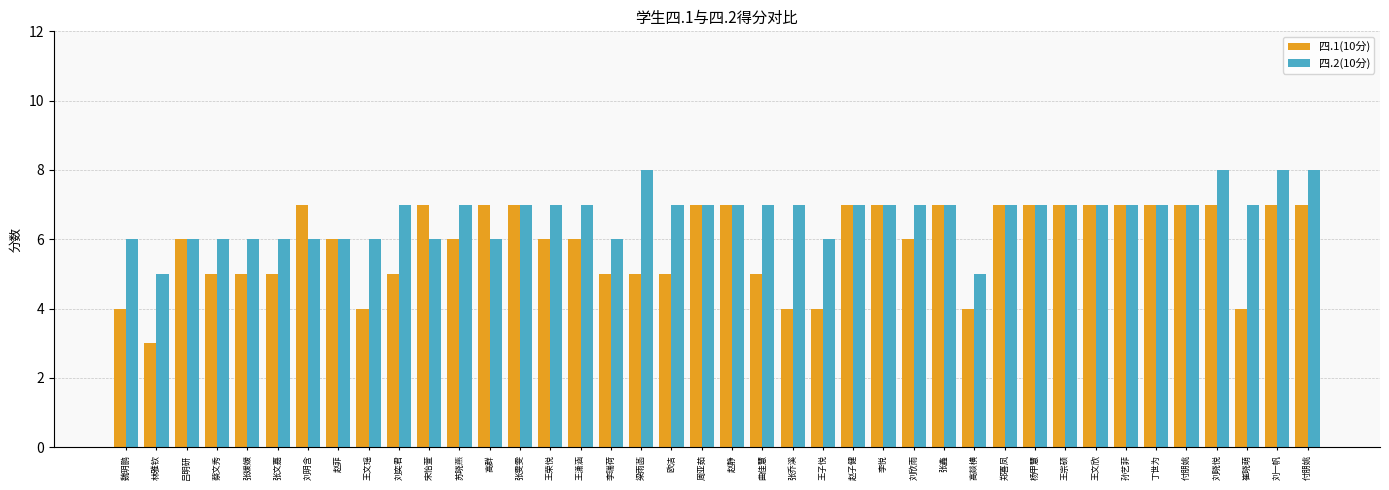

What are all the series names shown in the legend?

四.1(10分), 四.2(10分)